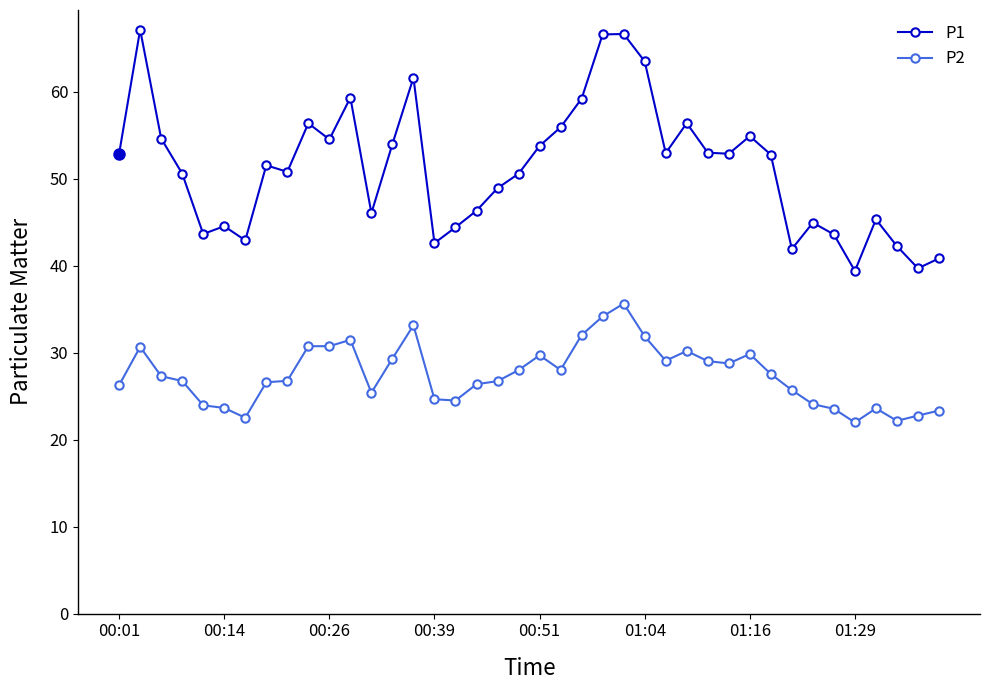

True or false: P2 has more than 0 interior local peaks.

True